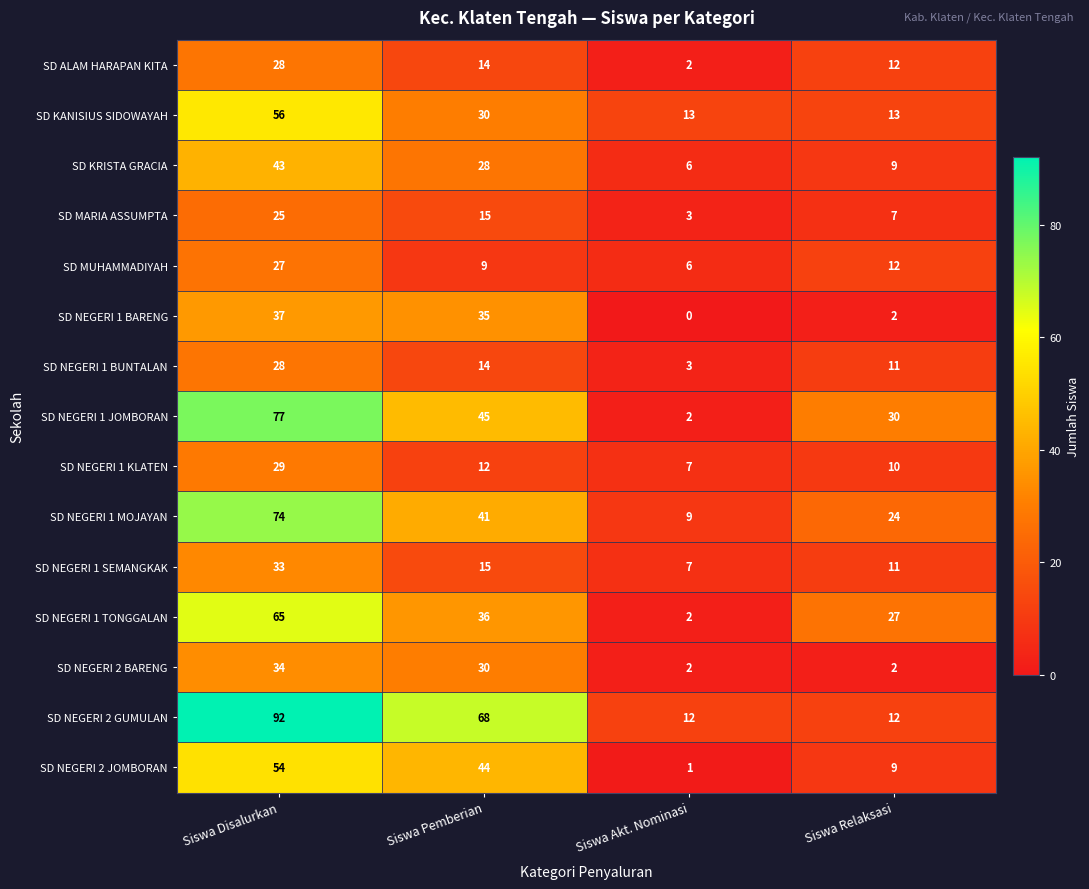

What is the difference between the SD NEGERI 2 BARENG values at Siswa Disalurkan and Siswa Akt. Nominasi?

32